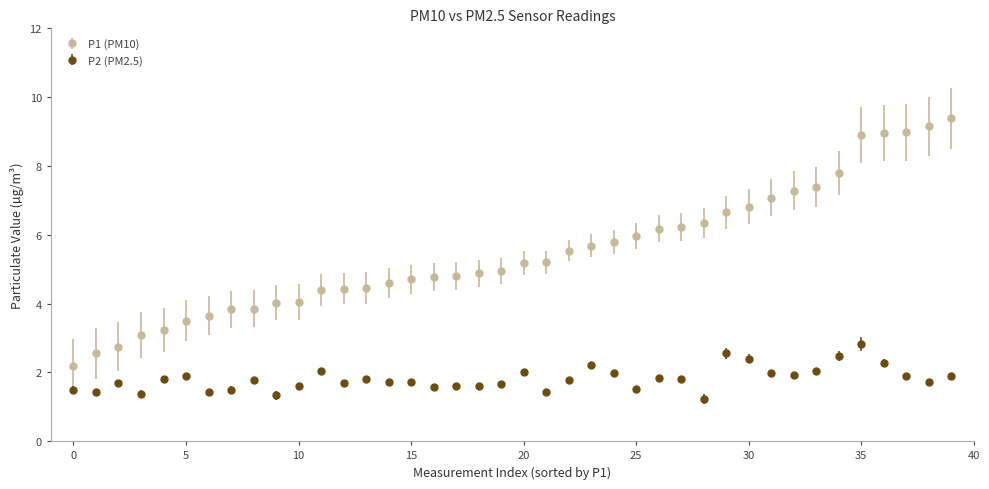

True or false: P1 (PM10) and P2 (PM2.5) cross at least once.

False